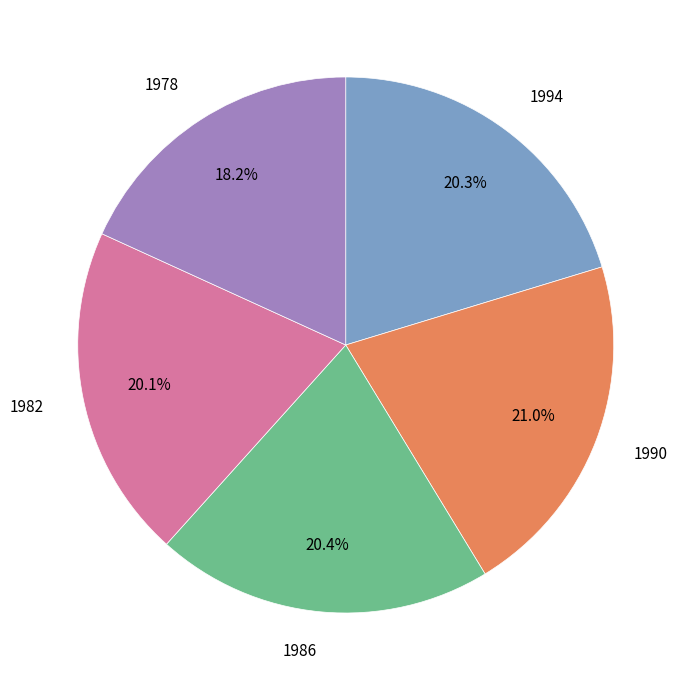

To the nearest percent, what is the difference between the largest and smallest slice percentages?

3%